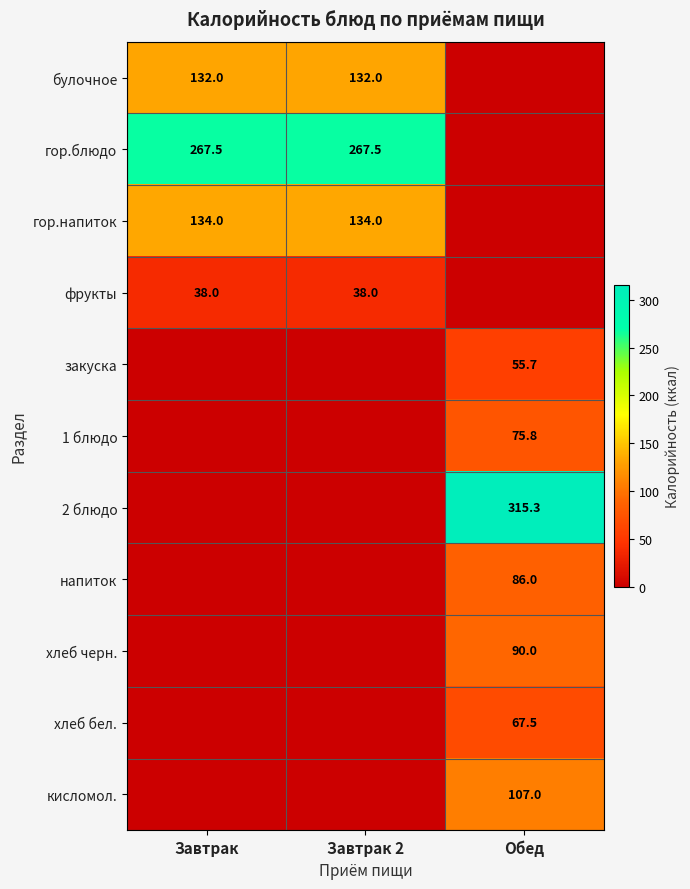

The value of хлеб бел. at Обед is 67.5. True or false?

True